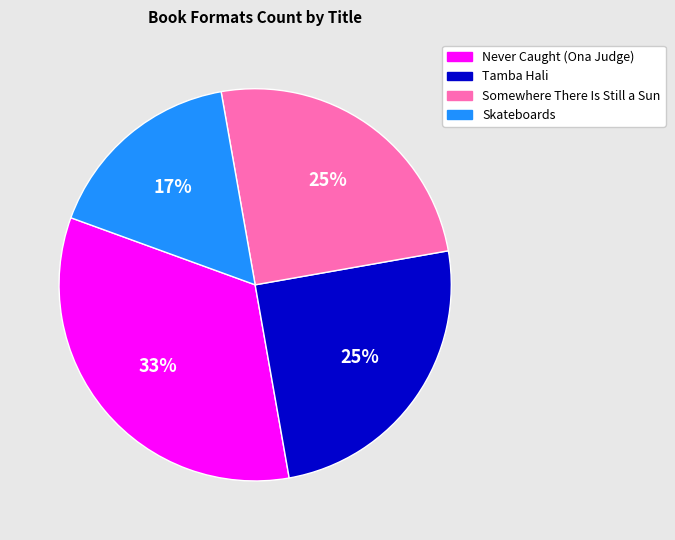

What percentage is the Never Caught (Ona Judge) slice, to the nearest percent?

33%